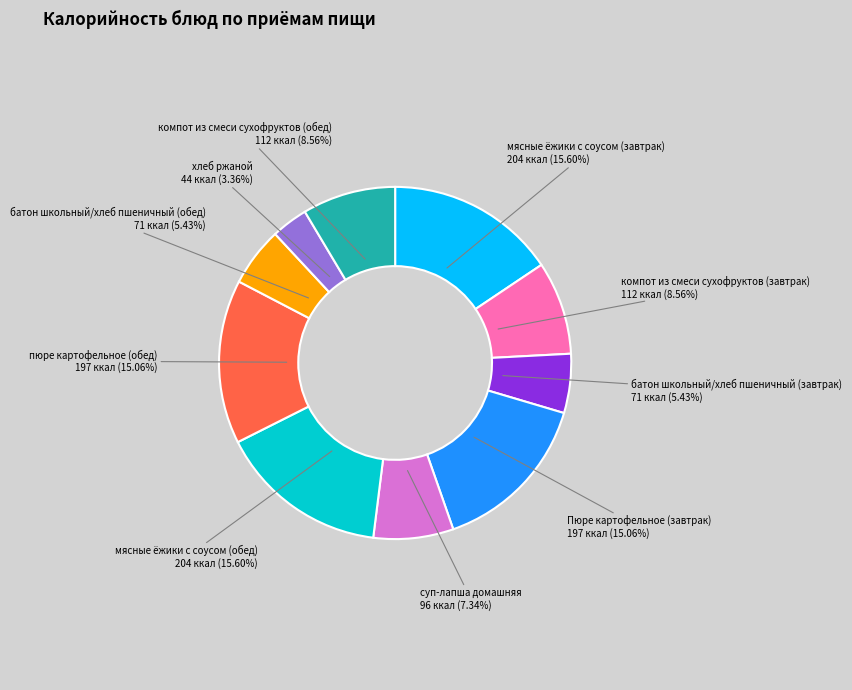

Is there a majority slice in this chart?

No